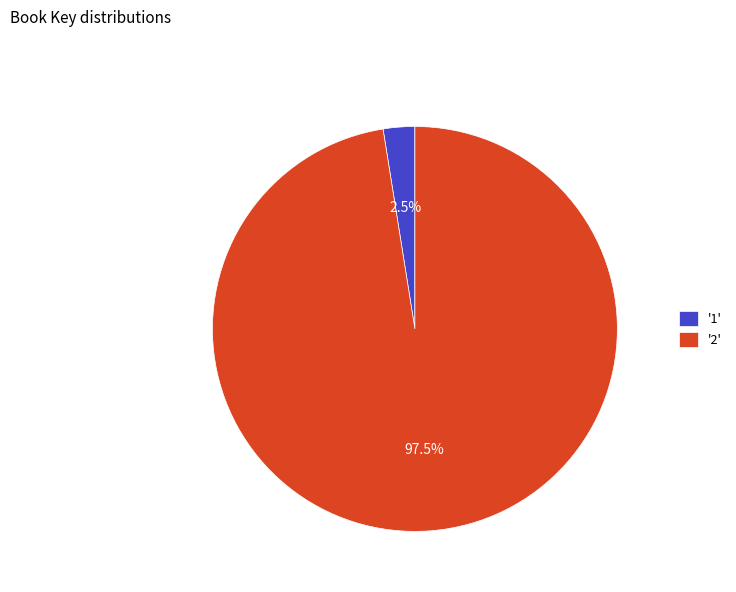

Which slice is the smallest?

'1'